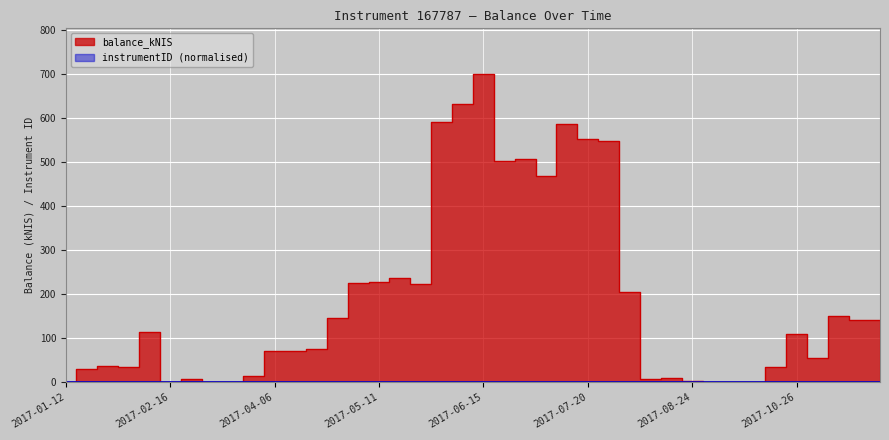

At which label does the data first exceed 110?

2017-02-09